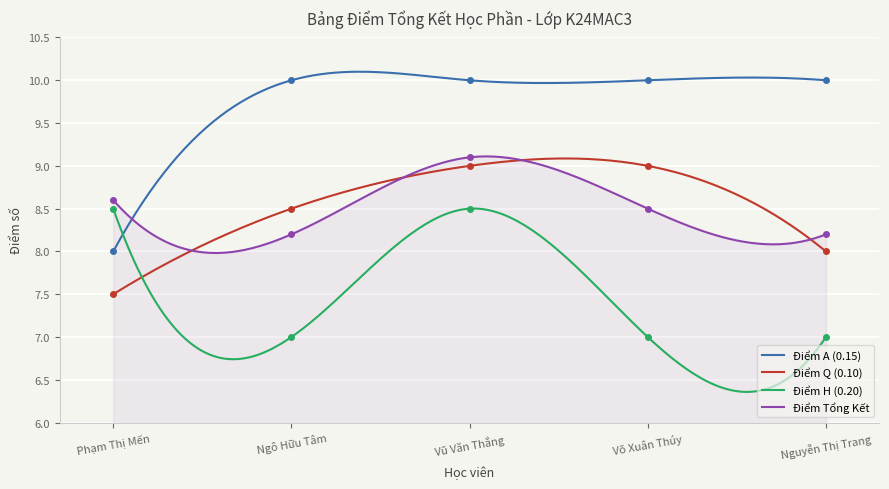

True or false: Điểm A (0.15) has more than 1 interior local peaks.

True